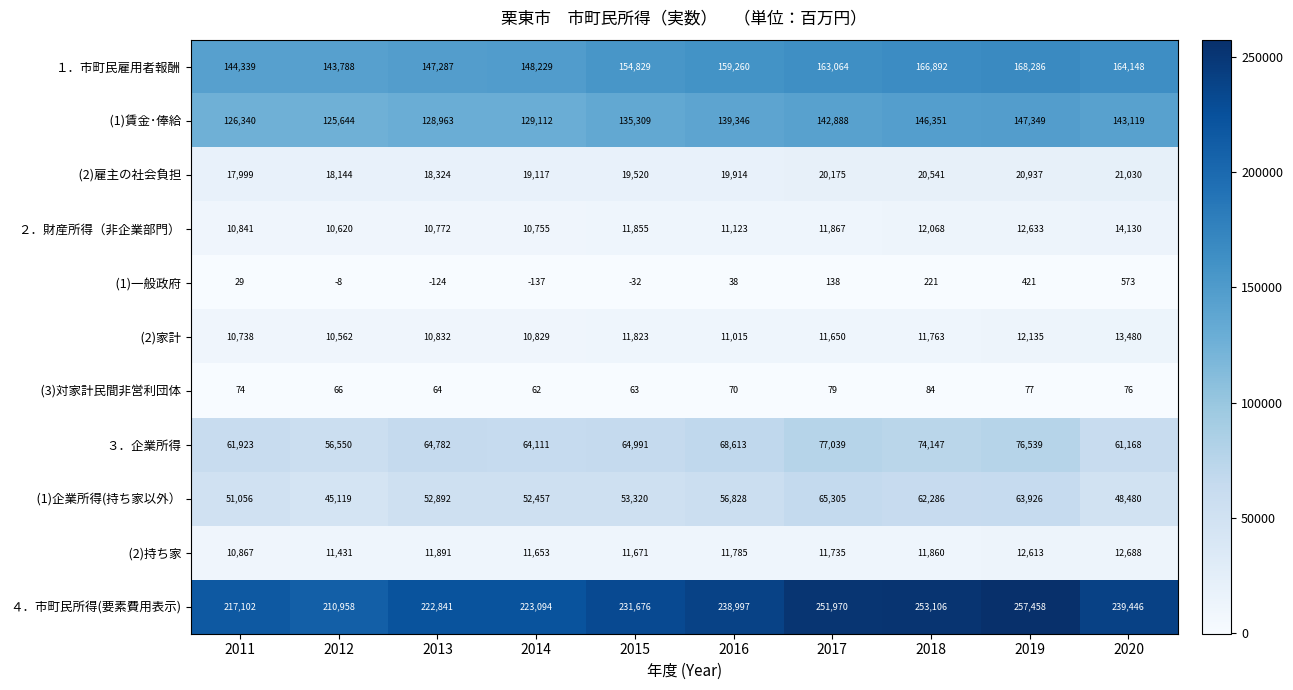

The １．市町民雇用者報酬 series shows 164148 at 2020. True or false?

True